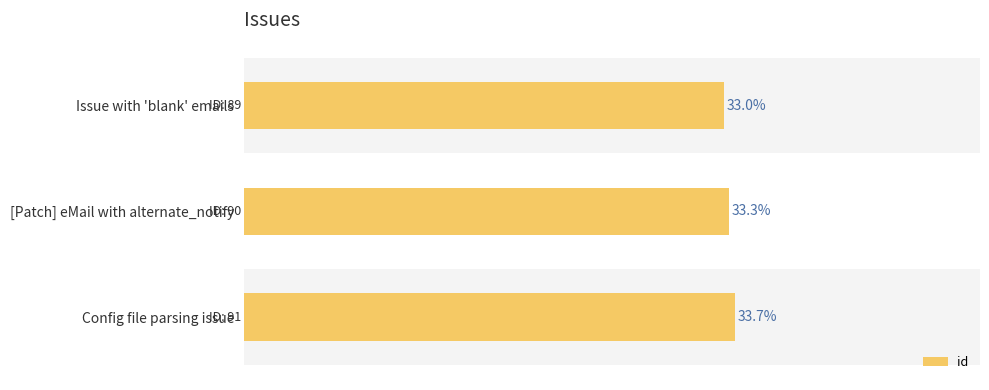

Is it true that the value at [Patch] eMail with alternate_notify is 90?

True